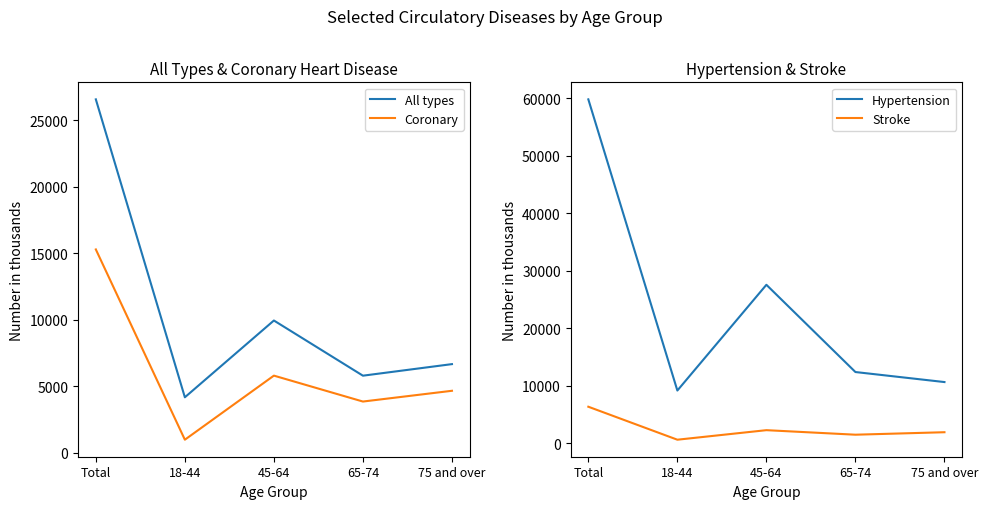

In All types, how many points are higher than both neighbors (excluding endpoints)?

1